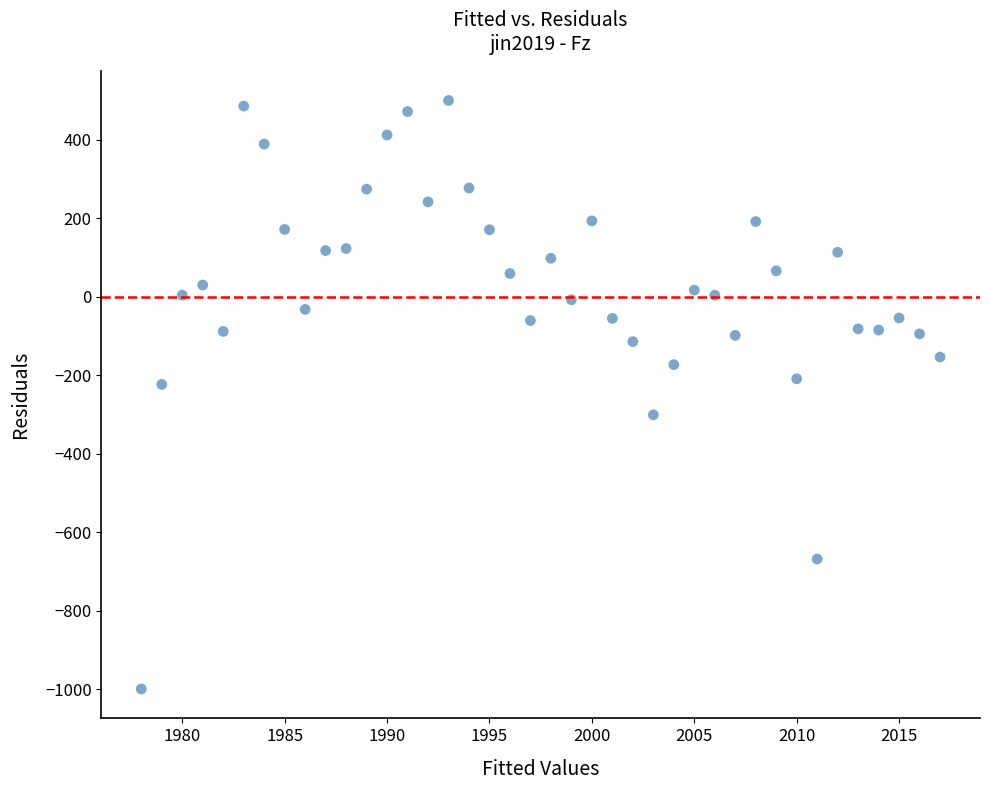

What is the range of X values (max minus min)?

39.0